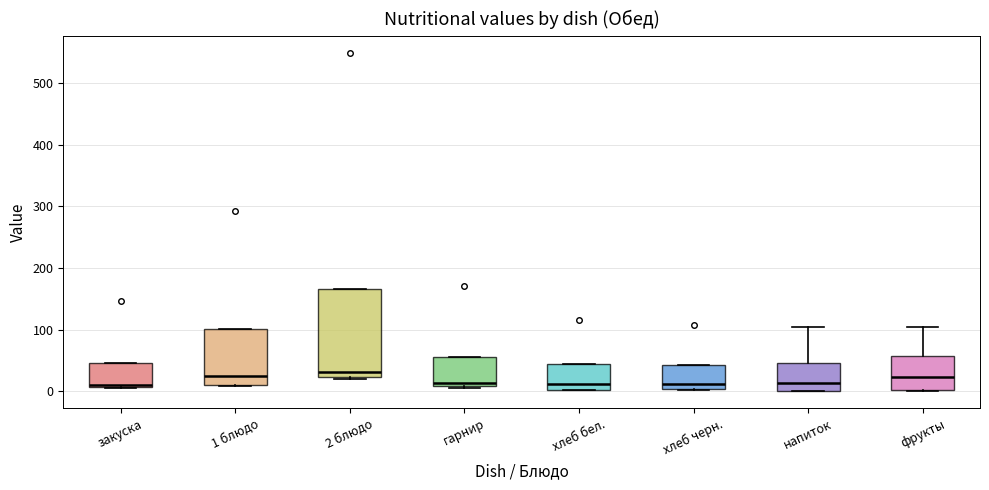

Where is the upper edge of the box for хлеб бел. on the y-axis? The values are not printed on the chart, so give them approximately, as read against the axis.

40